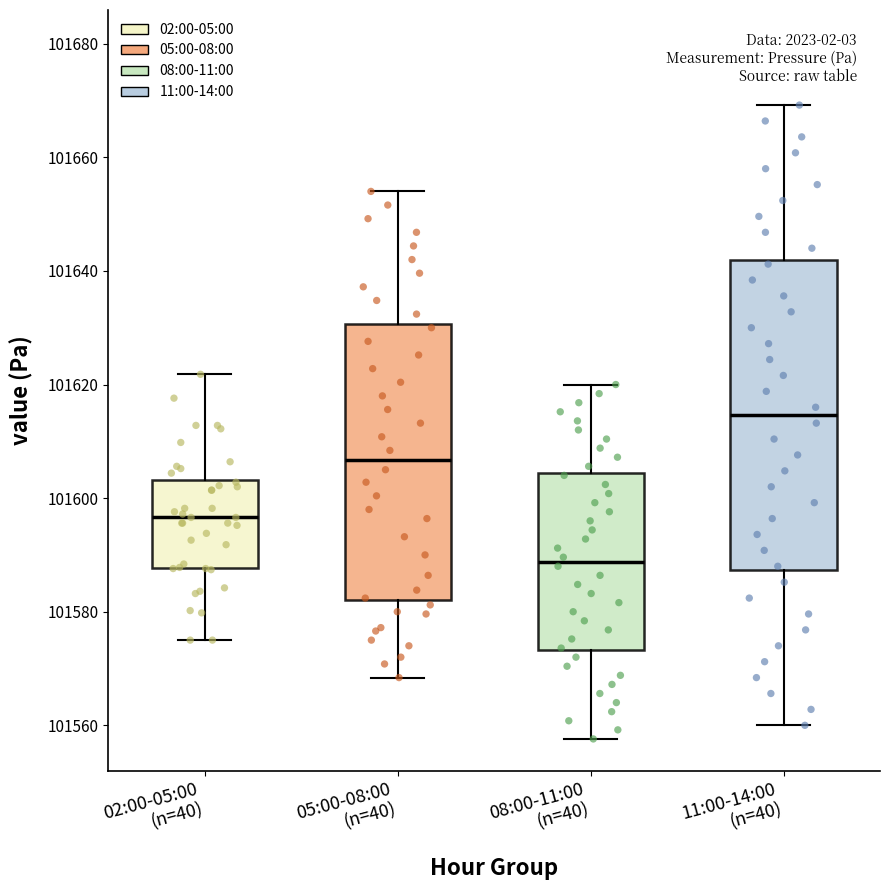

Which box has the highest median line?

11:00-14:00 (n=40)